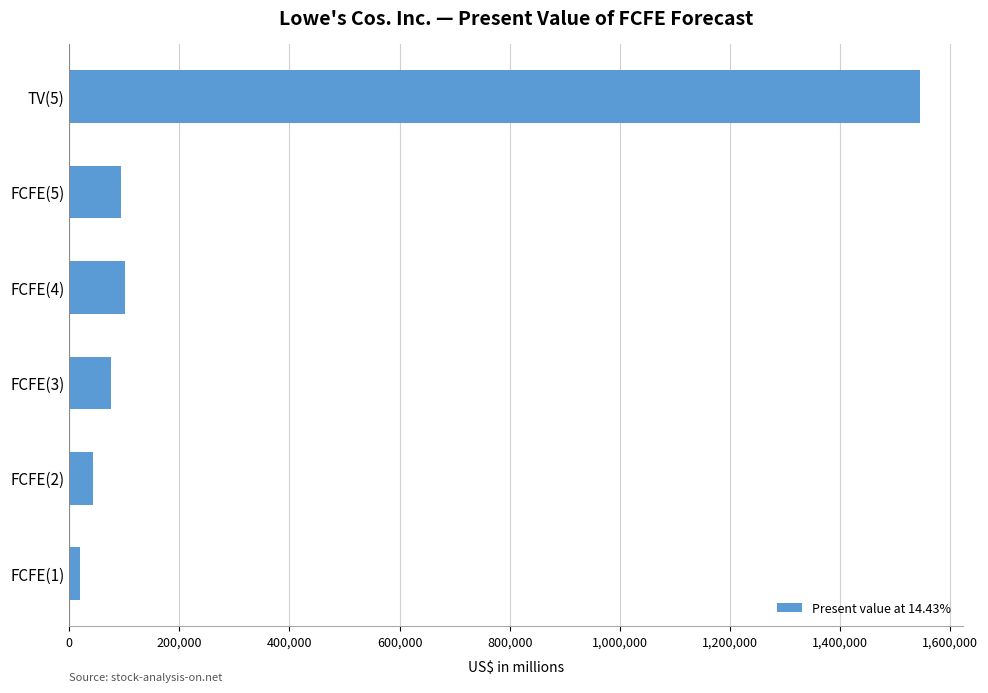

What is the ratio of the value at FCFE(4) to the value at FCFE(3)?

1.3